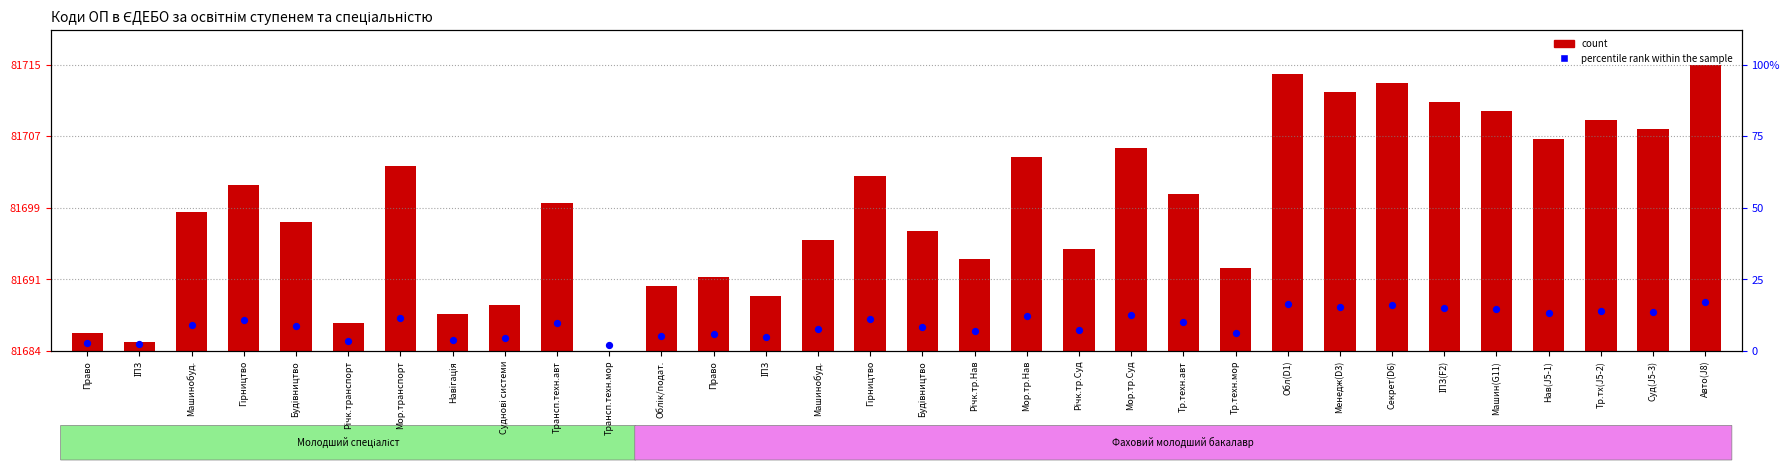

What is the total value across all series at Менедж(D3)?

32.8